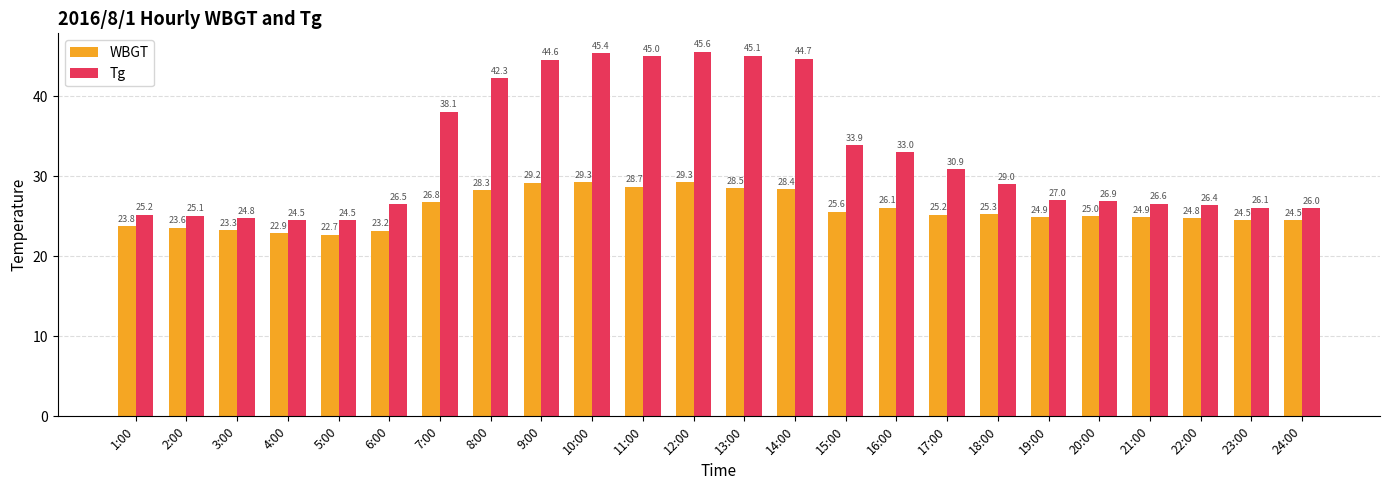

What are all the series names shown in the legend?

WBGT, Tg